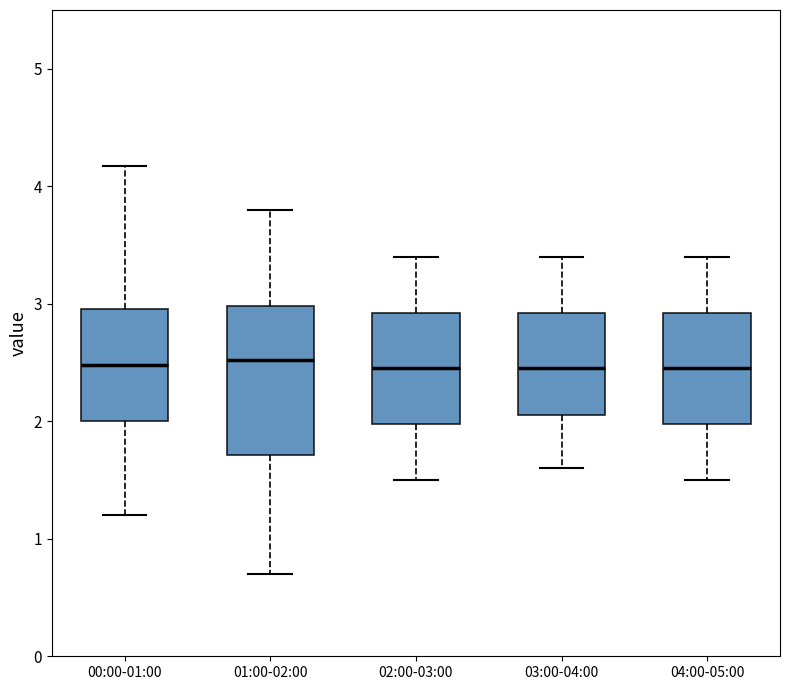

Comparing the boxes themselves (not the whiskers), which one is the tallest?

01:00-02:00